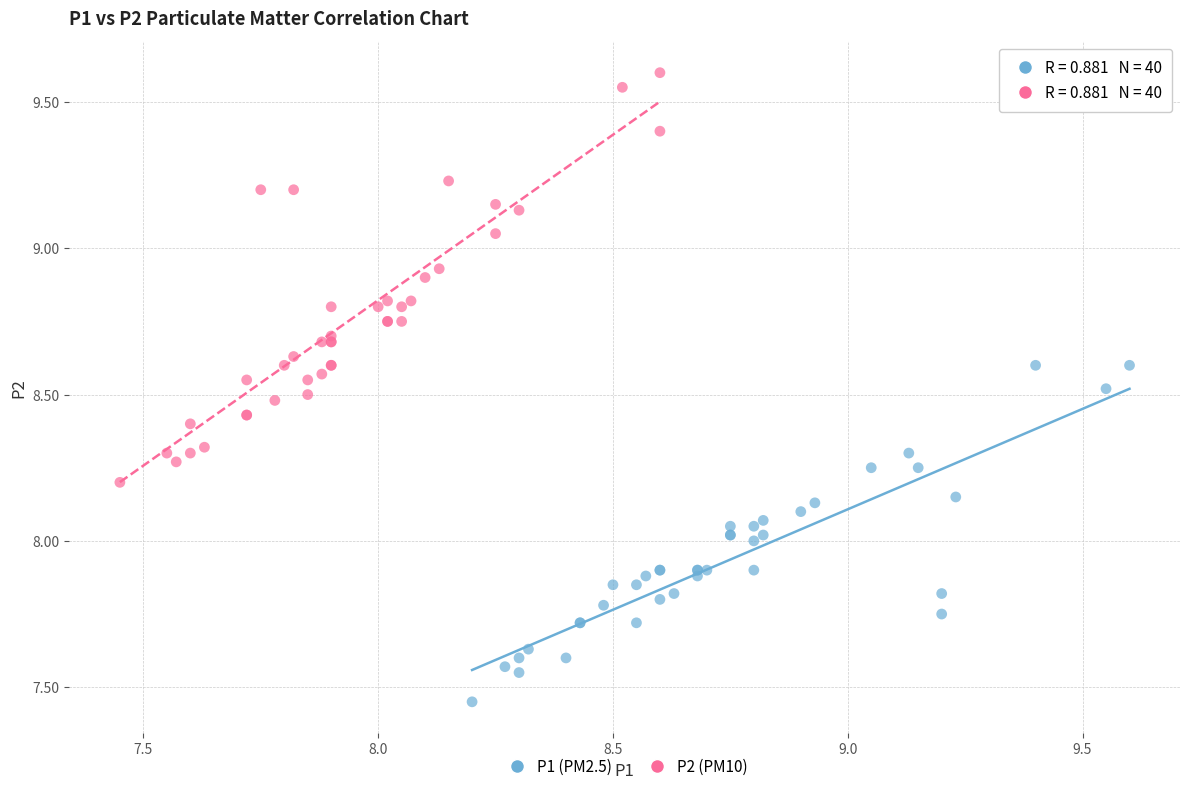

Which series contains the highest Y value?

P2 (PM10)